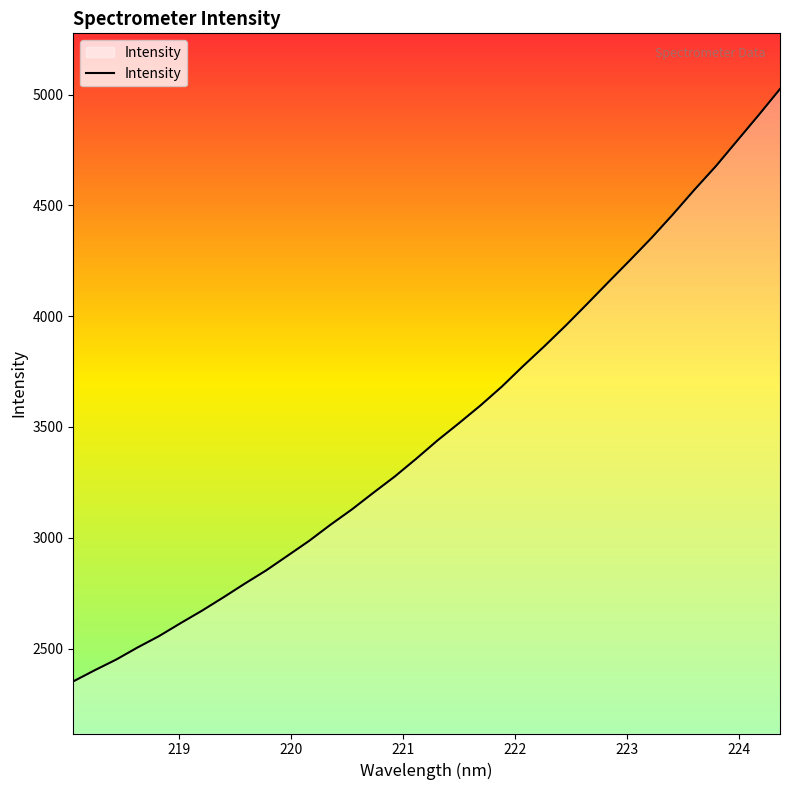

True or false: the data has more than 2 interior local peaks.

False